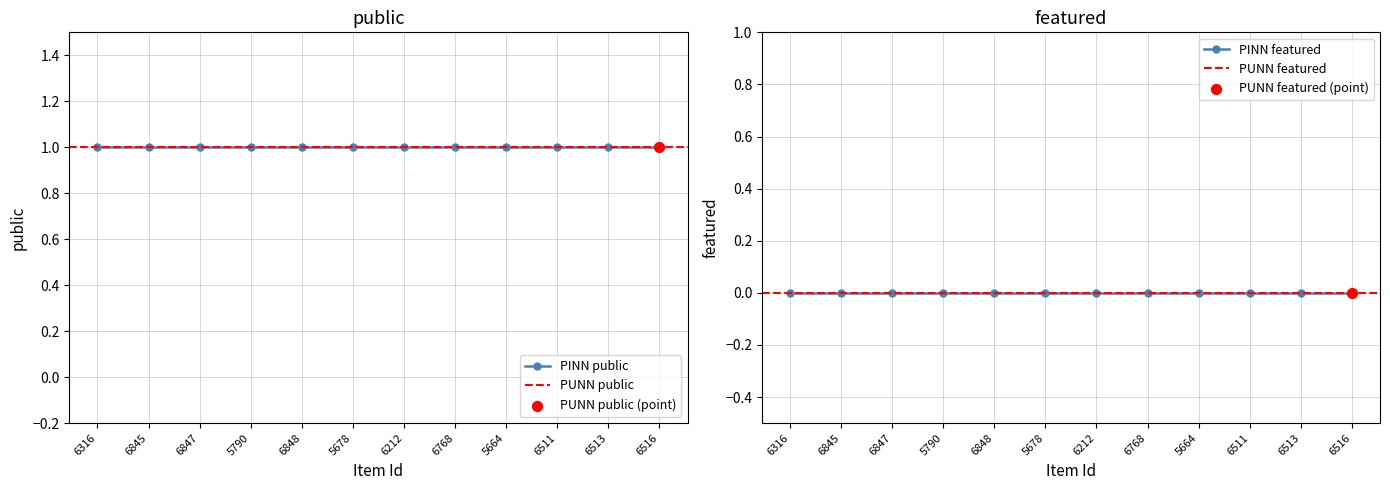

Which series has the widest spread of Y values?

public